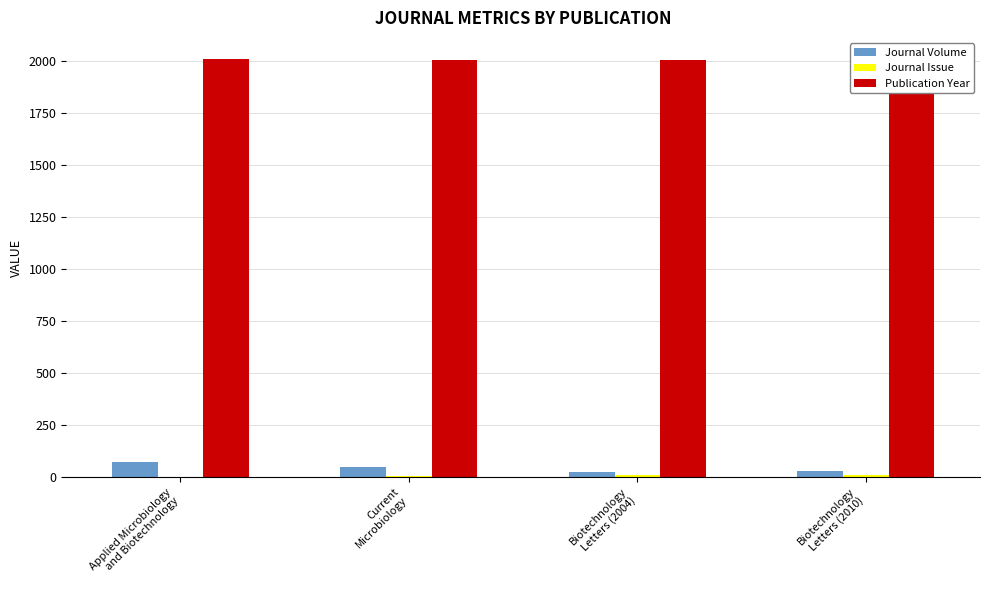

Is the value of Journal Issue at Biotechnology
Letters (2004) greater than the value of Publication Year at Biotechnology
Letters (2004)?

No